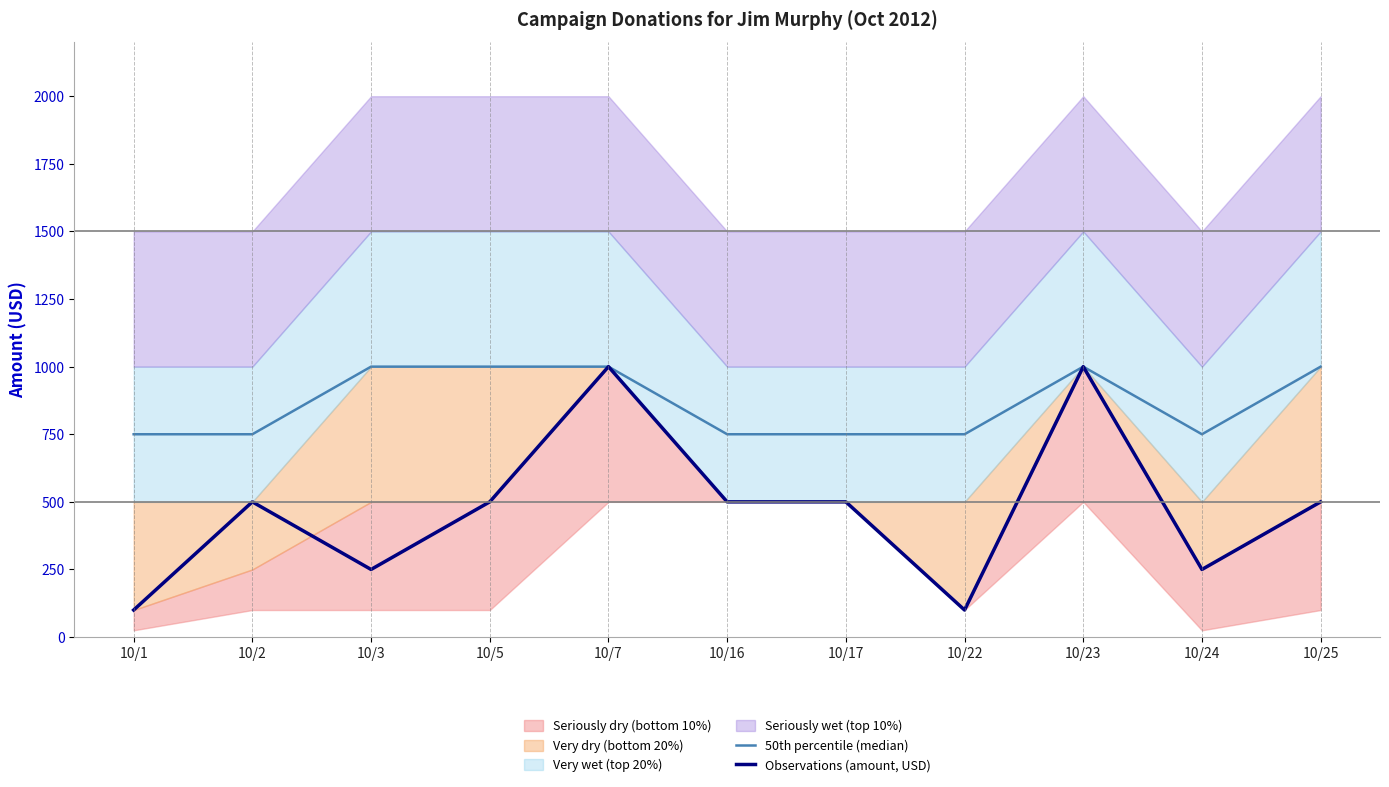

At which category does the chart reach its peak across all series?

10/3